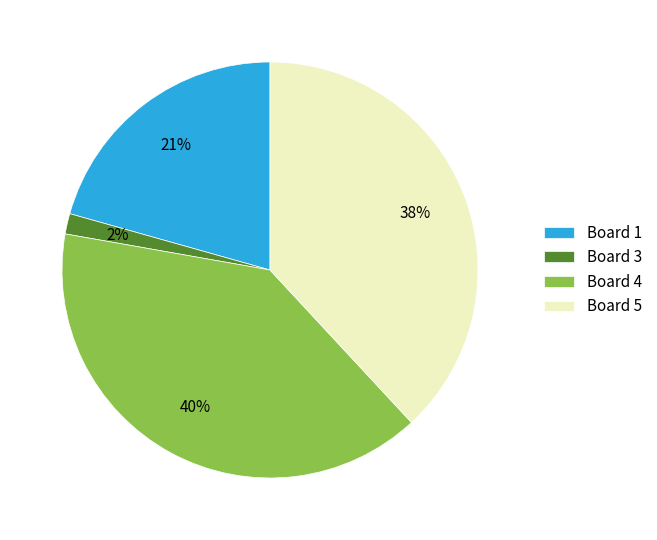

To the nearest percent, what is the difference between the largest and smallest slice percentages?

38%